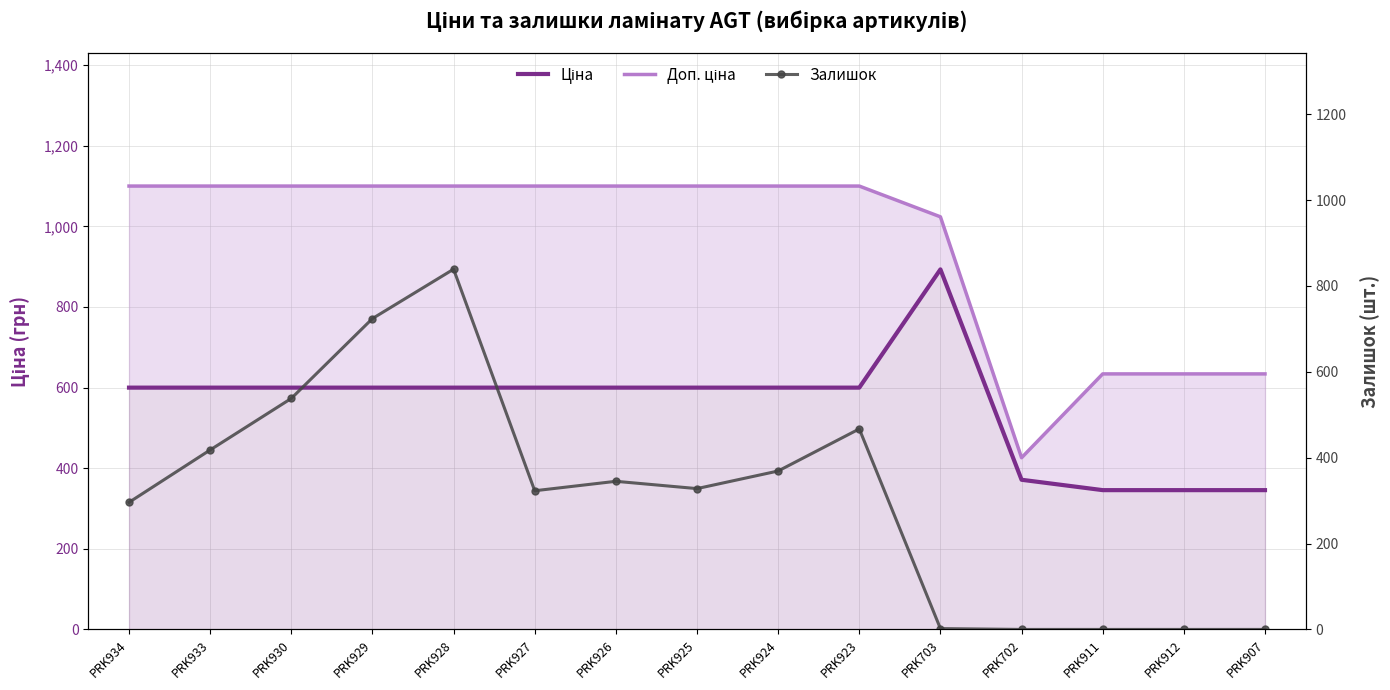

What is the label of the 3rd point from the left?

PRK930